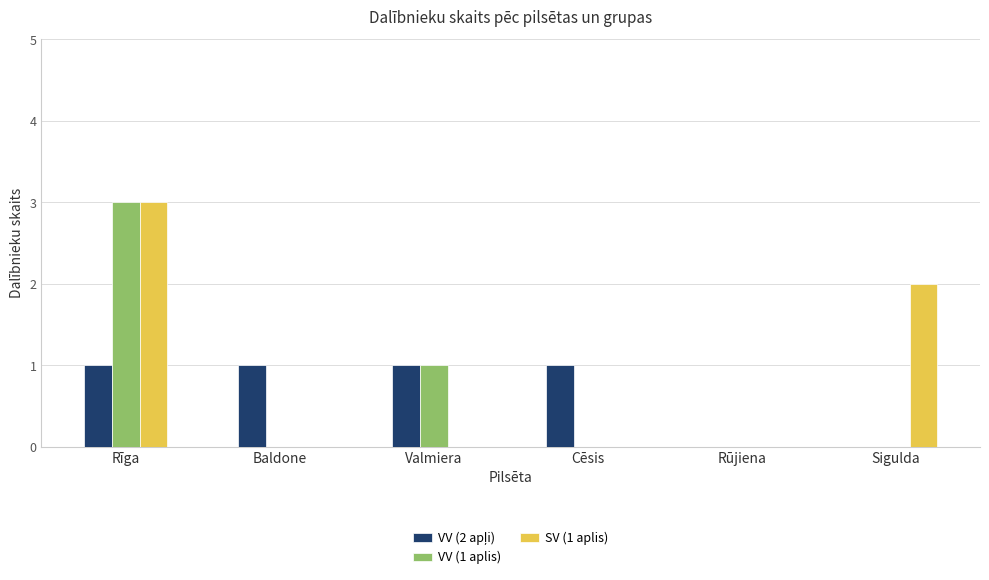

At which category is the sum across all series the highest?

Rīga